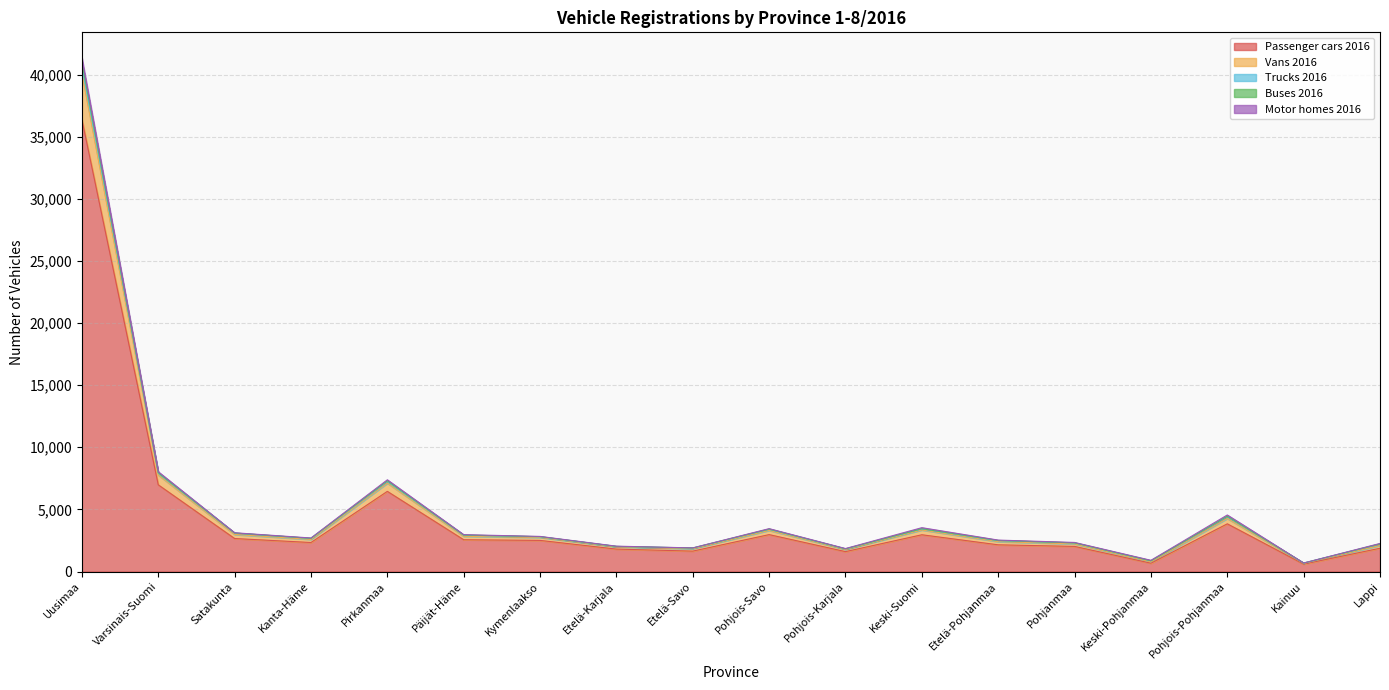

At which category is the sum across all series the highest?

Uusimaa